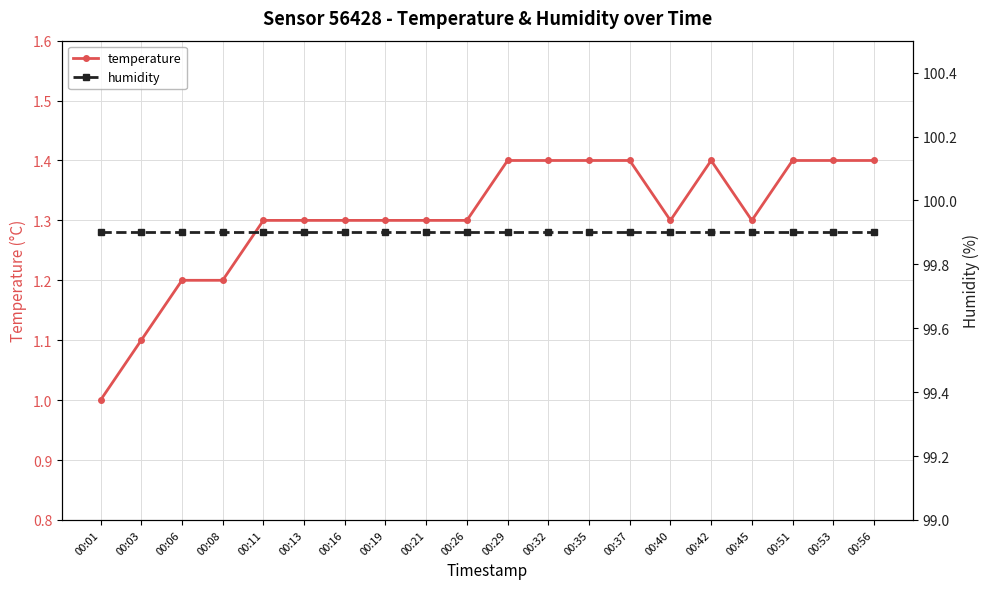

Is it true that temperature equals 1.7 at 00:45?

False